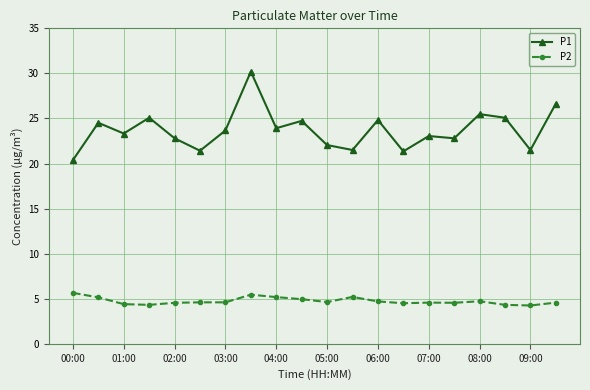

Which series has the largest total across all categories?

P1